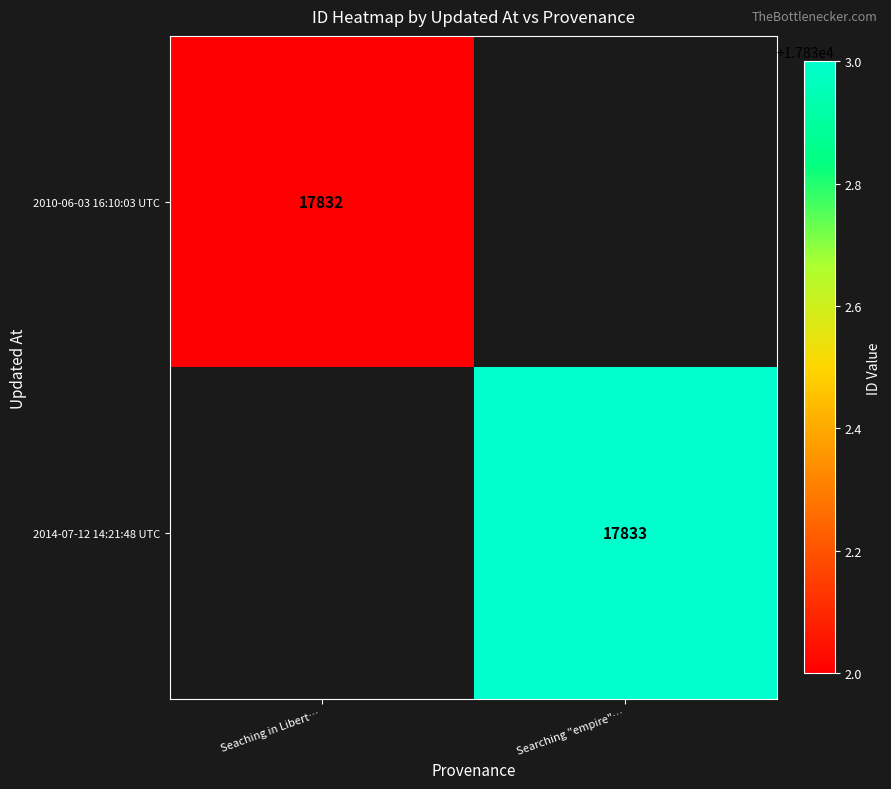

Is it true that 2010-06-03 16:10:03 UTC equals 32073.8 at Seaching in Libert…?

False